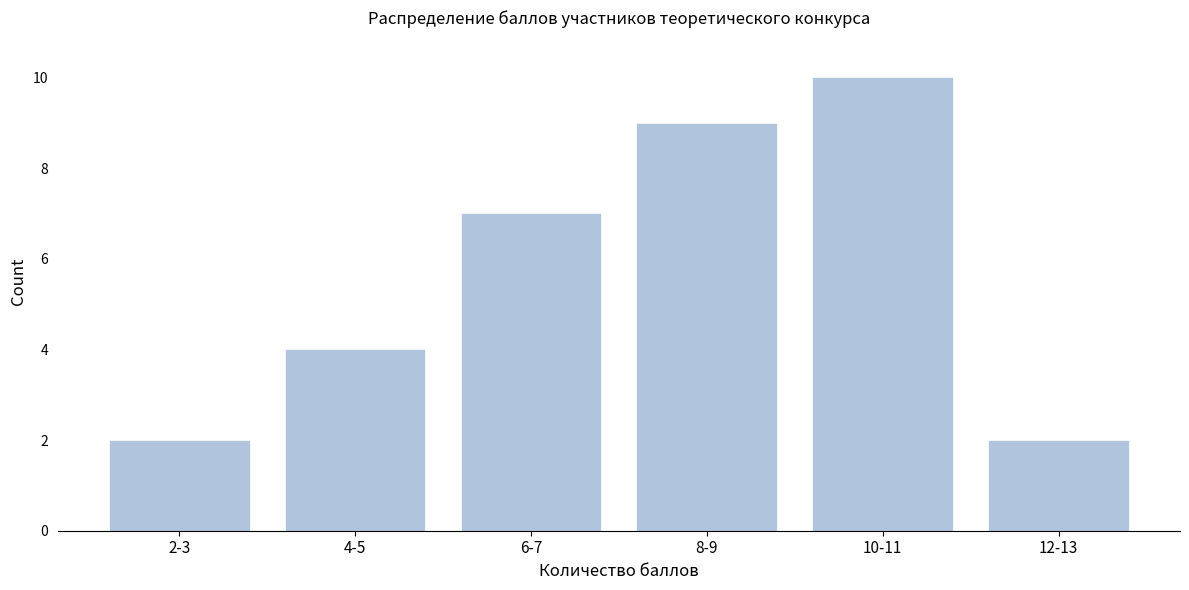

Reading left to right, extract all data points from this chart.

2	4	7	9	10	2